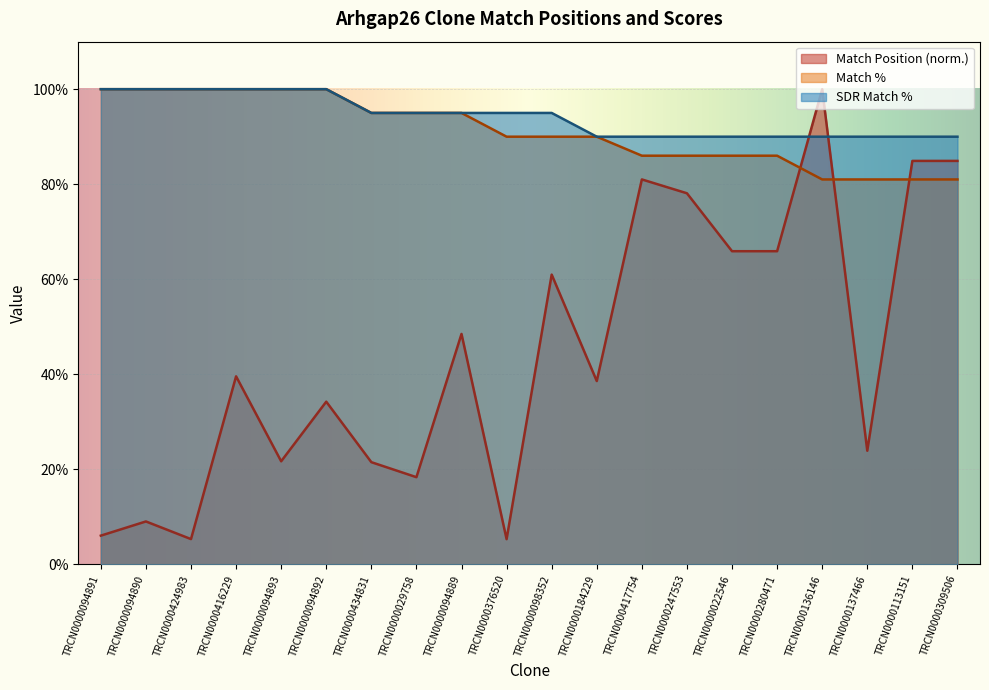

What is the sum of all SDR Match % values?

1885.0